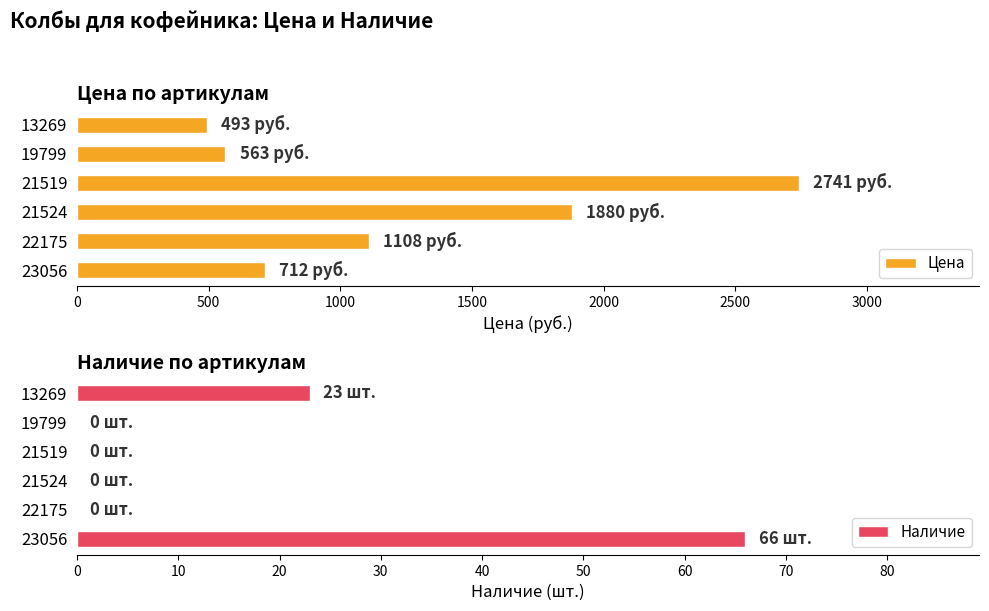

What is the maximum value for Цена?

2741